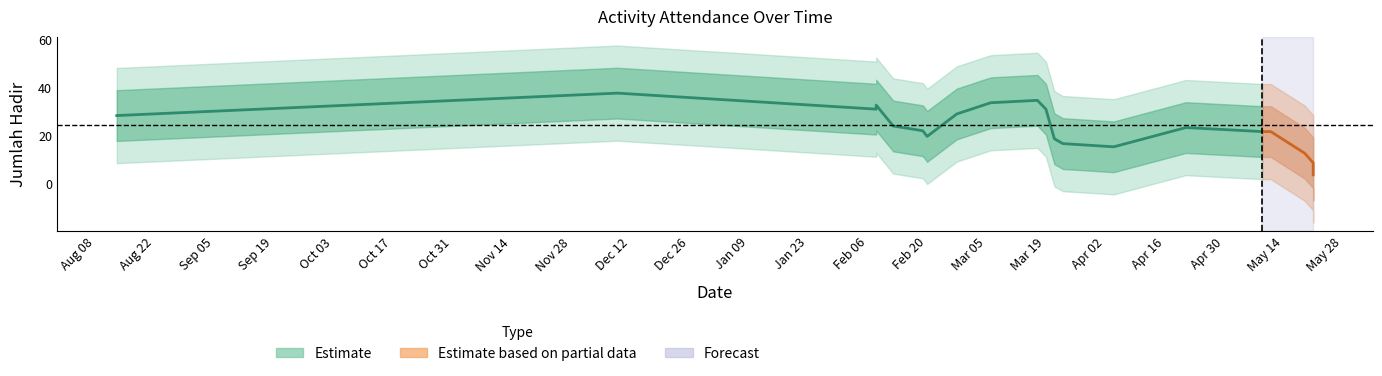

What is the ratio of the value at 2024-04-21 to the value at 2024-03-19?

0.5